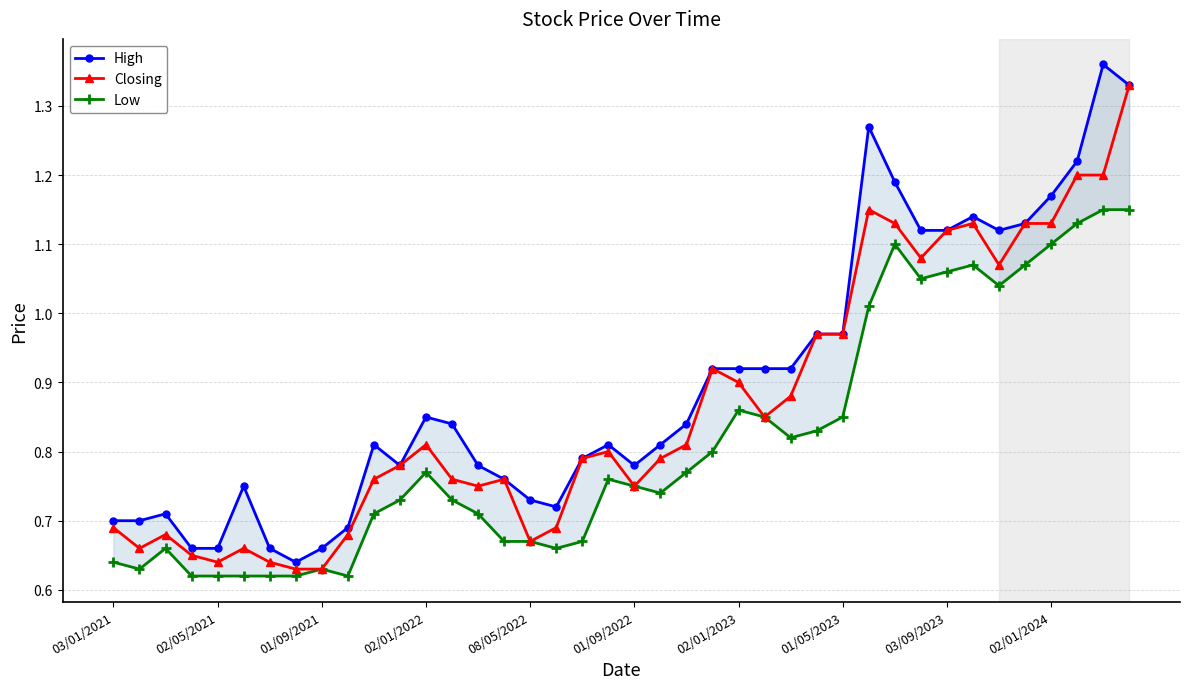

Which series has the widest spread of values?

High